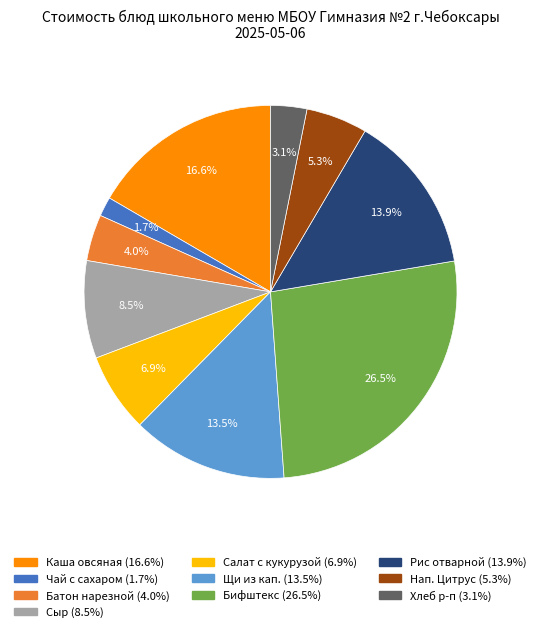

Is there a majority slice in this chart?

No